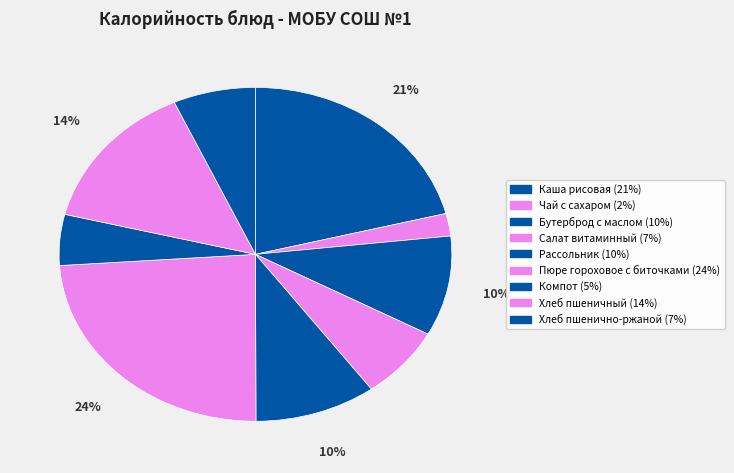

How many segments does this pie chart have?

9